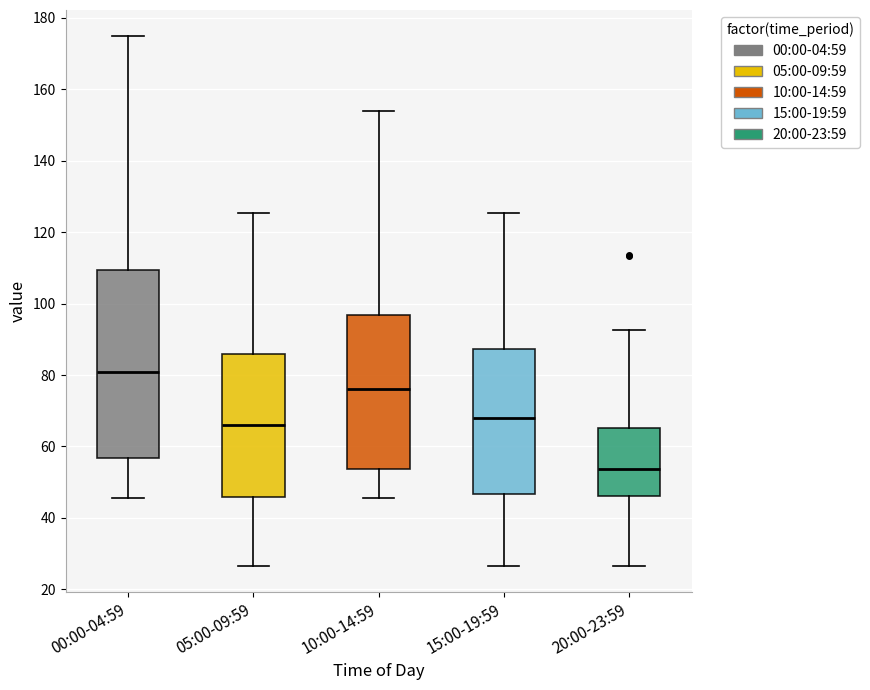

Reading left to right, transcribe this box plot: for each box, give where its median line is, the range the box spans, and where its two whiskers end, as read against the y-axis. The values are not printed on the chart, so give them approximately, as read against the axis.

00:00-04:59: median 80, box 56 to 110, whiskers 46 to 174
05:00-09:59: median 66, box 46 to 86, whiskers 26 to 126
10:00-14:59: median 76, box 54 to 96, whiskers 46 to 154
15:00-19:59: median 68, box 46 to 88, whiskers 26 to 126
20:00-23:59: median 54, box 46 to 66, whiskers 26 to 92